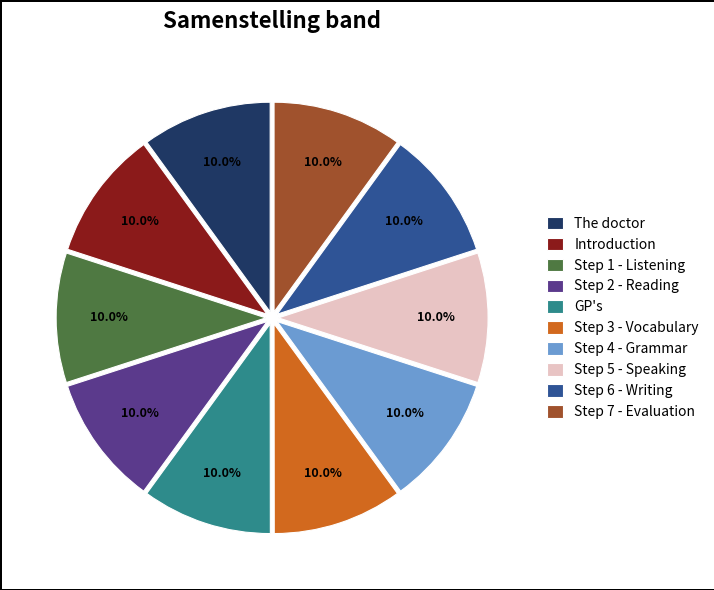

What is the ratio of the value at Step 6 - Writing to the value at GP's?

1.0